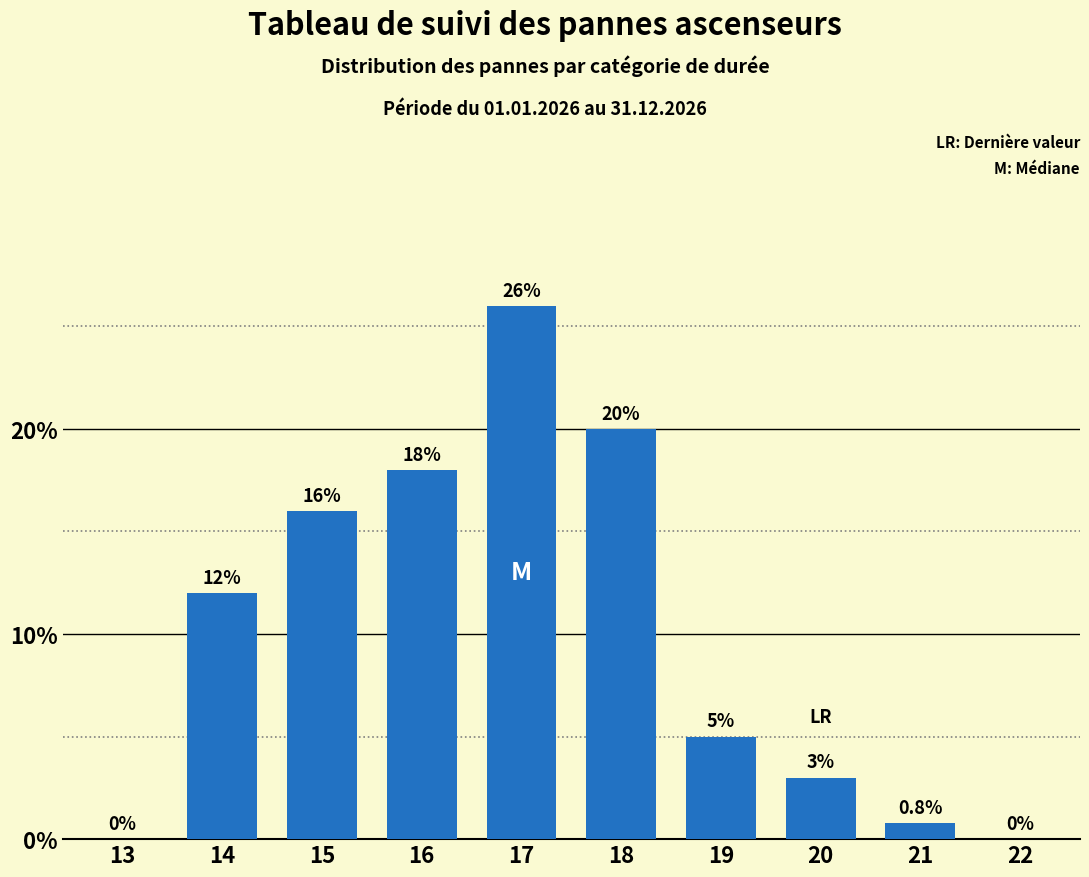

Reading right to left, transcribe all the data shown in this chart.

22=0.0	21=0.8	20=3.0	19=5.0	18=20.0	17=26.0	16=18.0	15=16.0	14=12.0	13=0.0